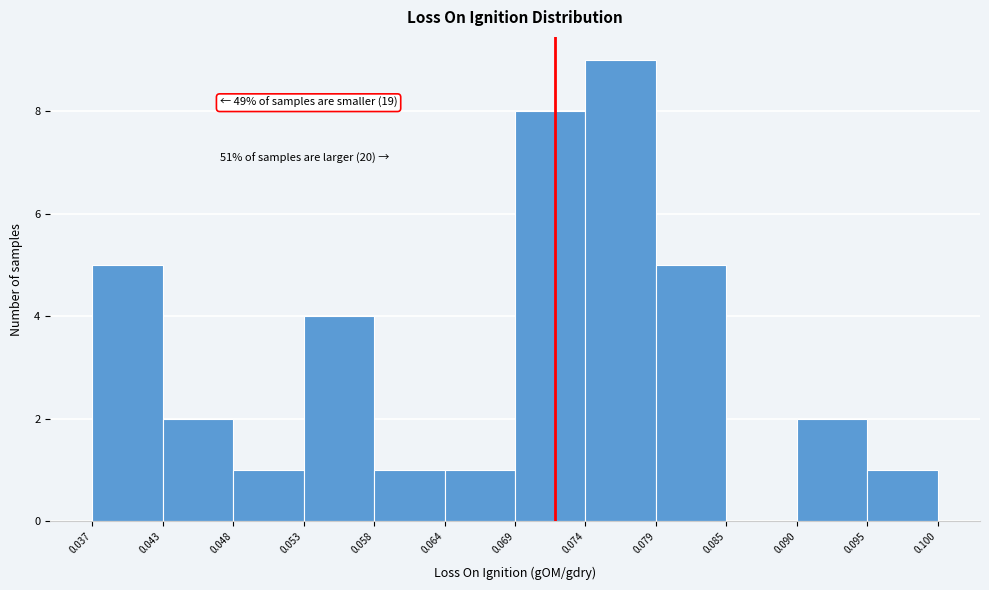

Over which range of the x-axis is the bar tallest?

0.074 to 0.079